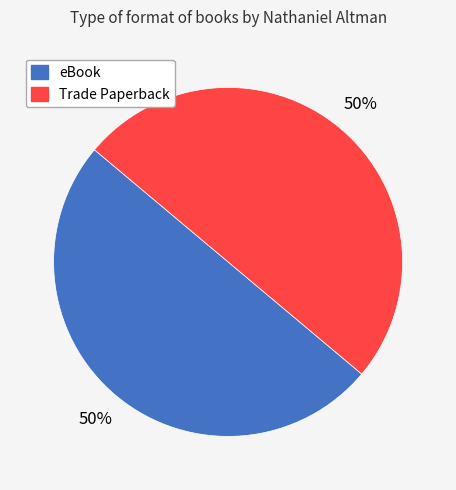

Is there any slice that represents more than half of the pie?

No